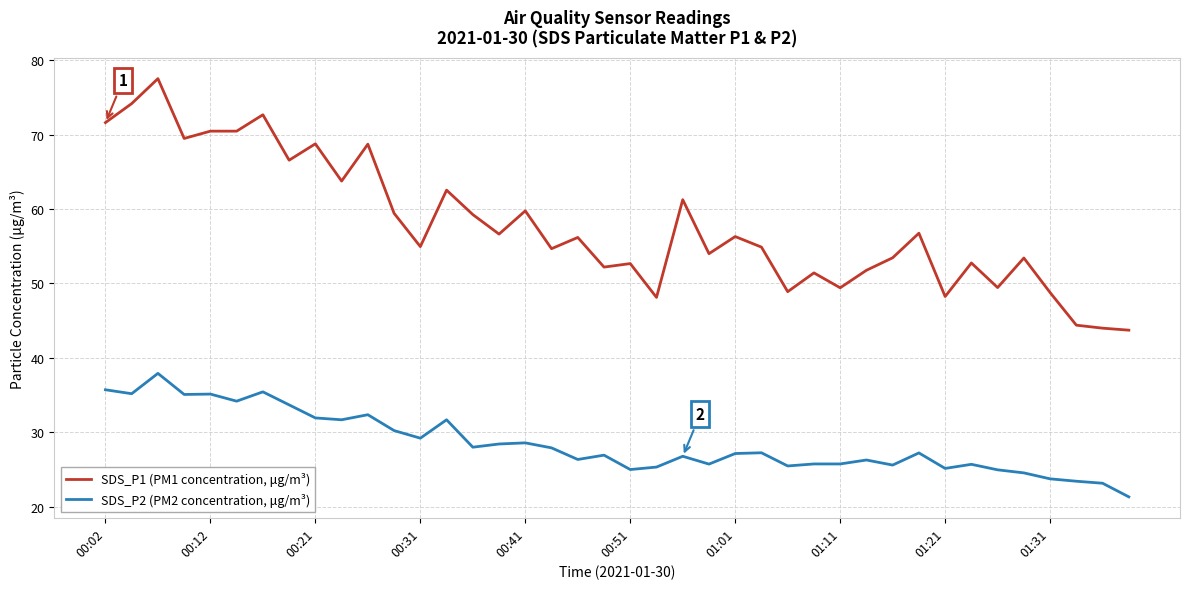

True or false: SDS_P2 (PM2 concentration, μg/m³) has more than 0 interior local peaks.

True